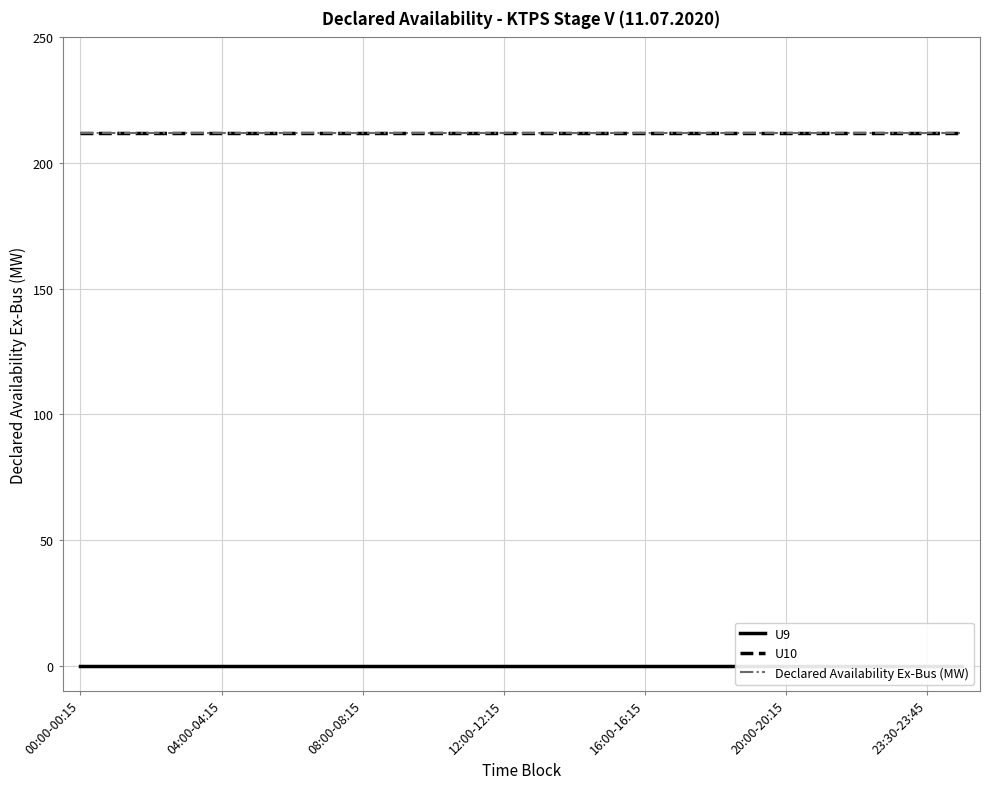

What position from the left is 00:00-00:15?

1